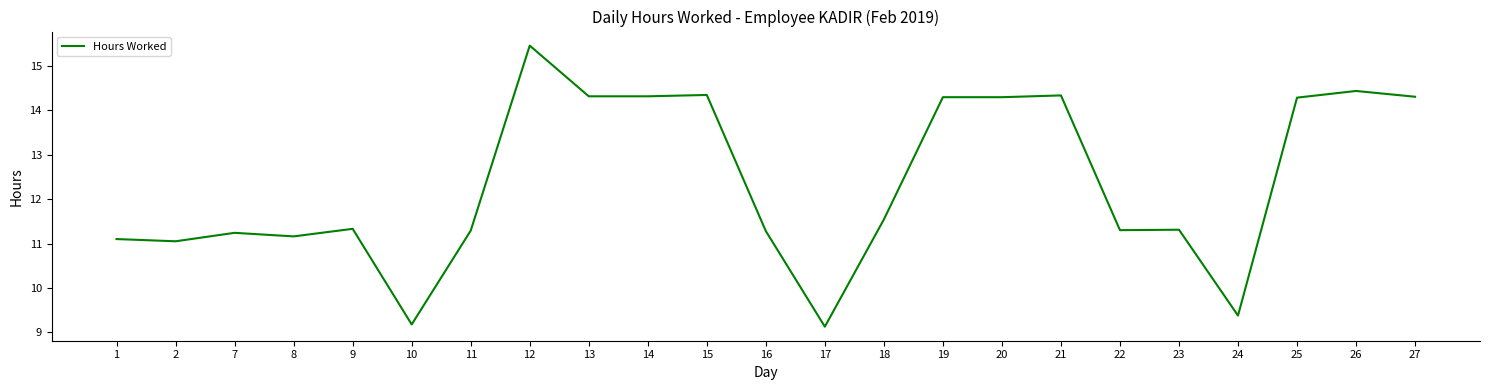

What is the smallest value displayed?

9.1